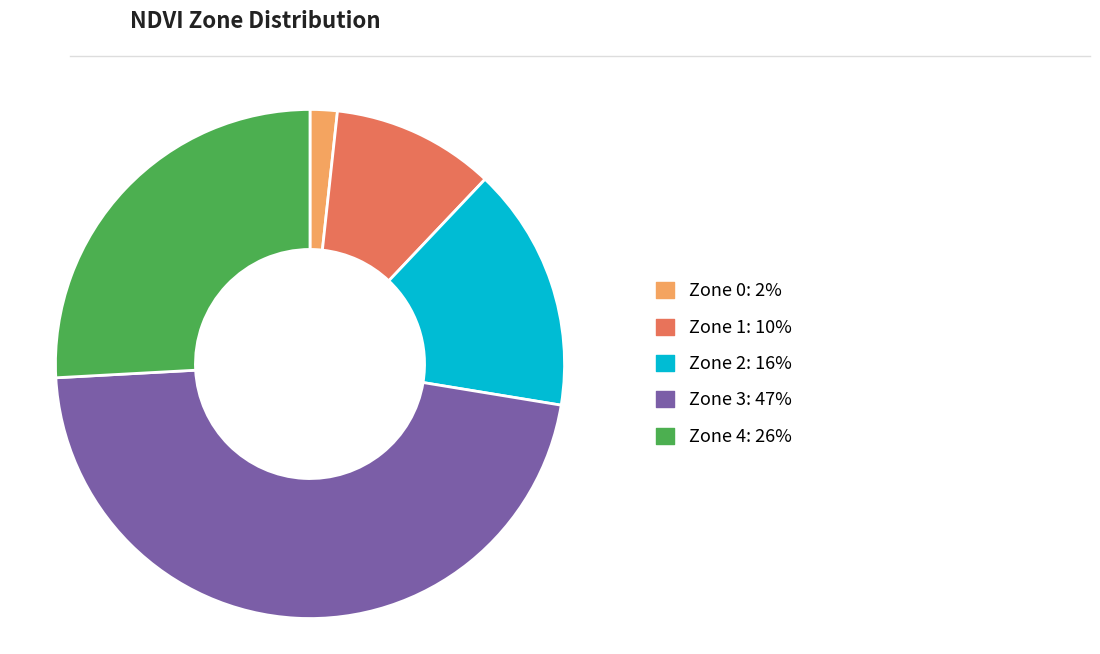

Is Zone 3 the majority of the pie?

No